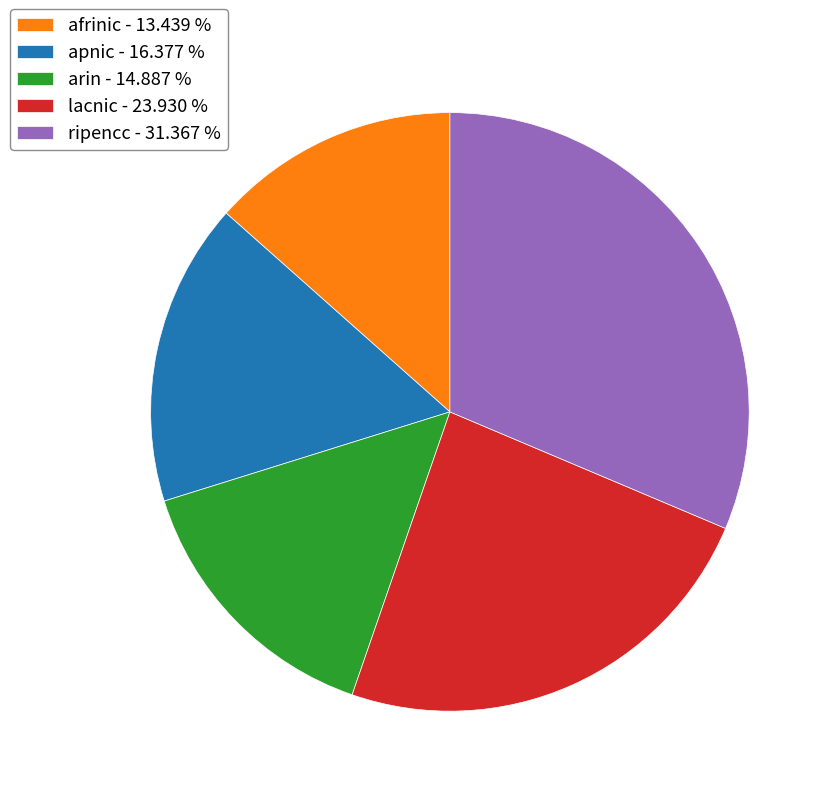

The arin slice represents 24% of the pie. True or false?

False